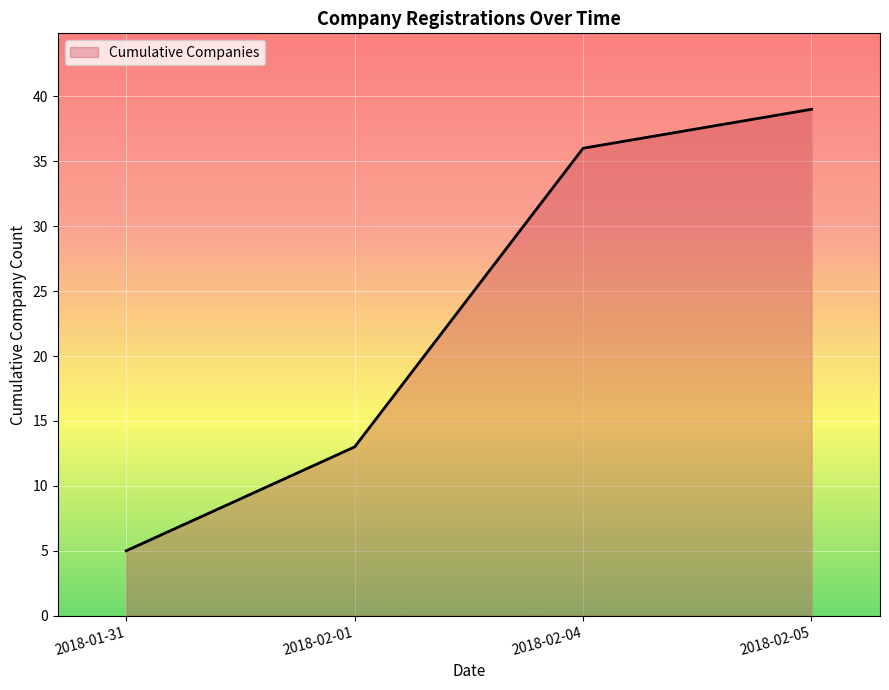

Is it true that the value at 2018-02-05 is 39?

True